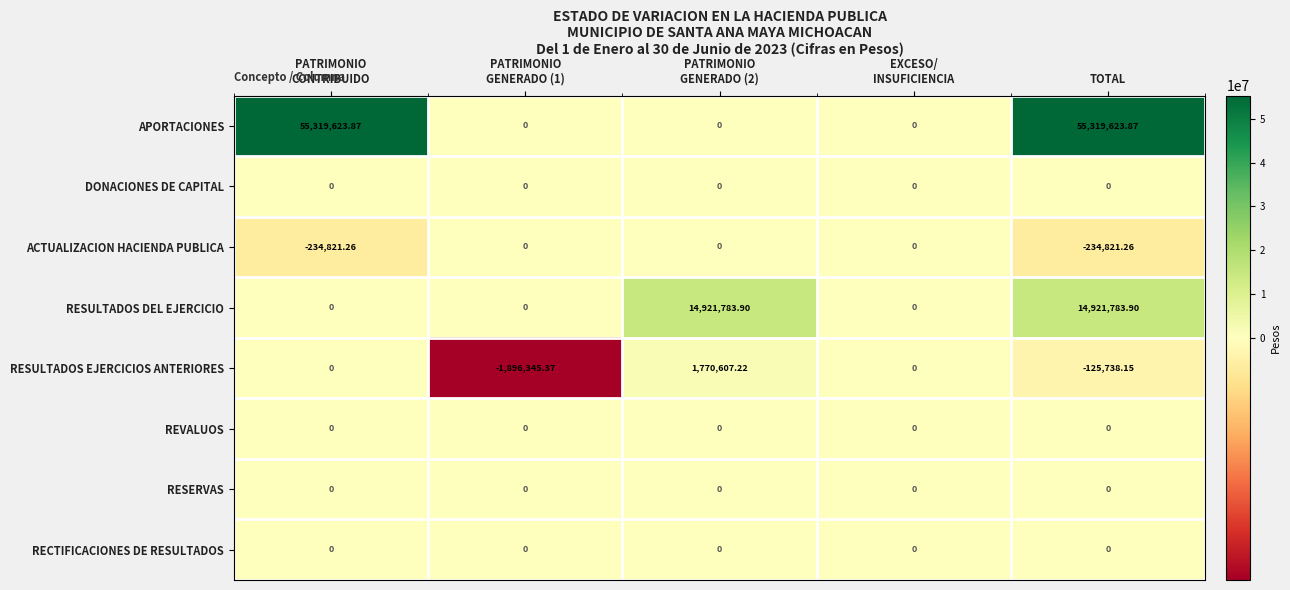

What is the maximum value shown in the chart?

55319623.9